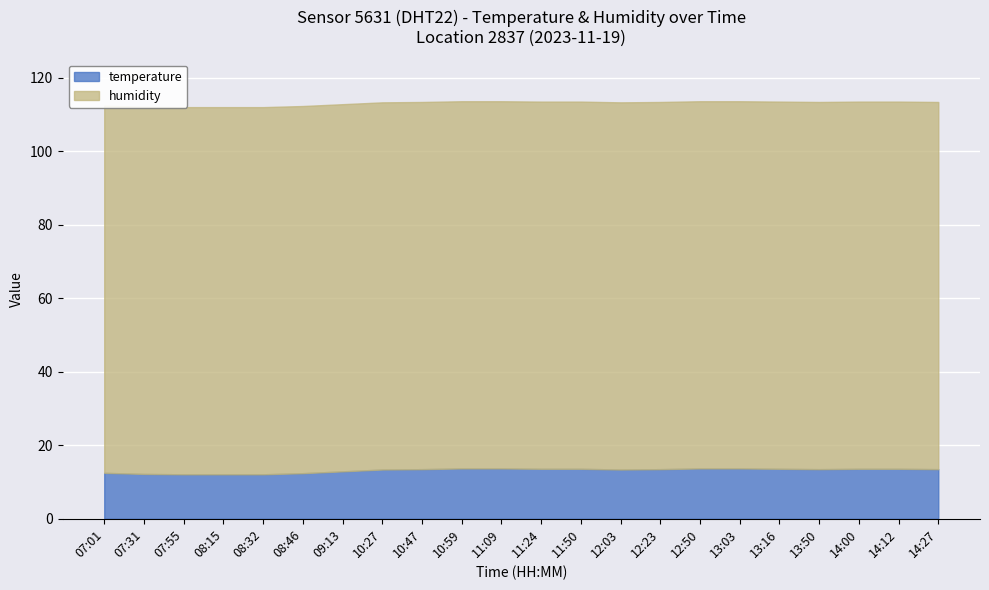

What is the label of the 12th point from the right?

11:09